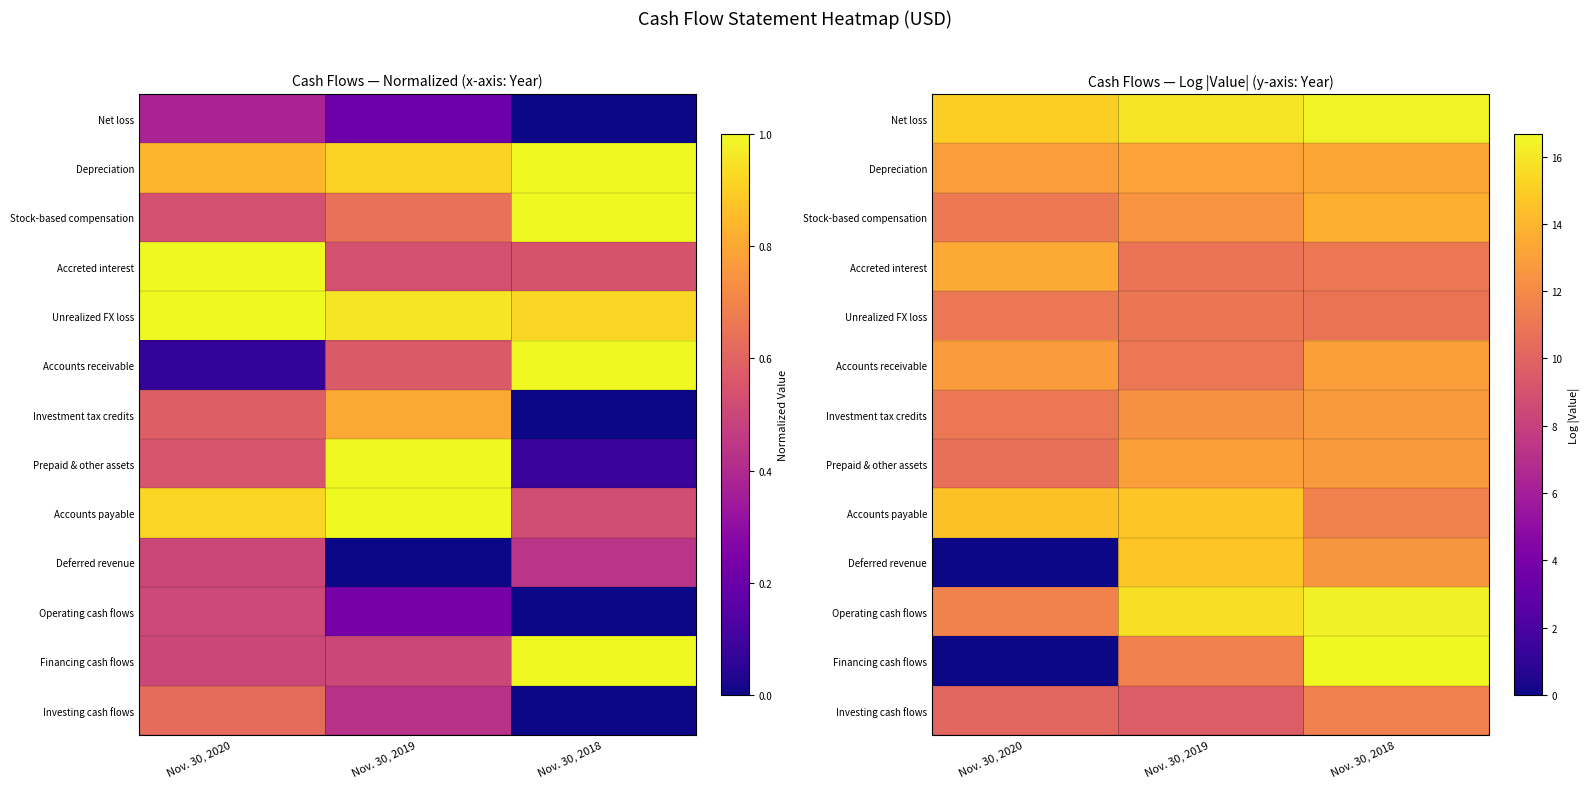

The Deferred revenue series shows 6.6 at Nov. 30, 2020. True or false?

False